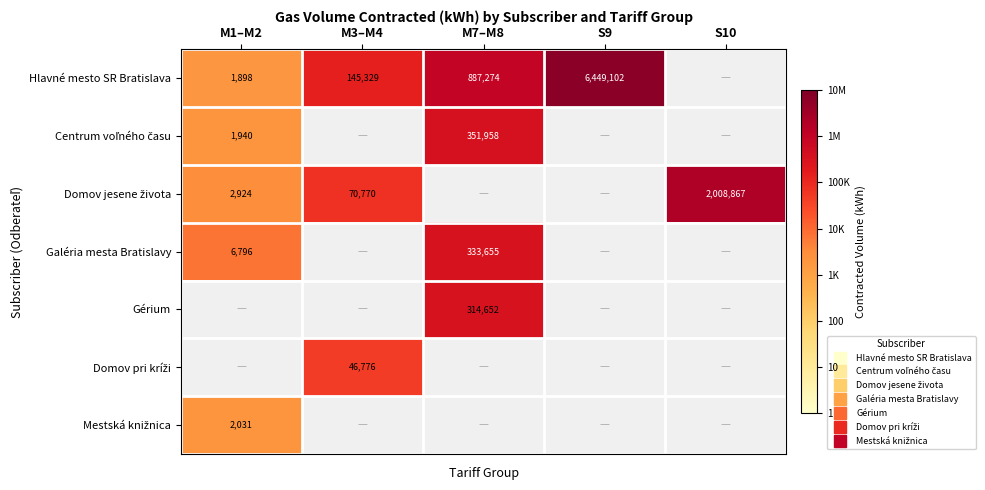

At which category does the chart reach its minimum across all series?

M1–M2